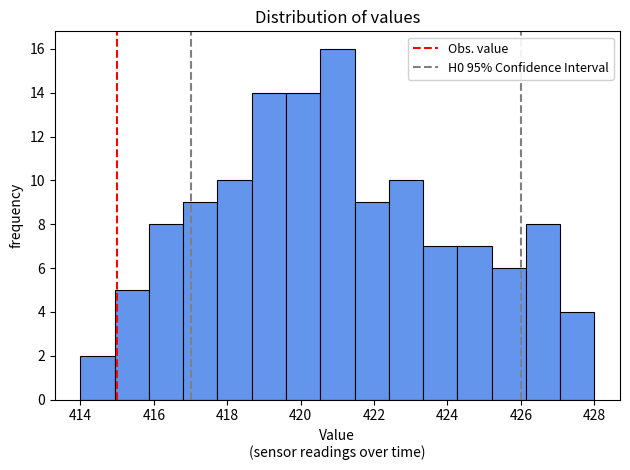

Reading left to right, list every bar in this chart as the range it spans on the x-axis followed by its height. Neither the bar edges nor the heights are printed on the chart, so give them approximately, as read against the axes.

414.0 to 415.0: 2
415.0 to 415.8: 5
415.8 to 416.8: 8
416.8 to 417.8: 9
417.8 to 418.6: 10
418.6 to 419.6: 14
419.6 to 420.6: 14
420.6 to 421.4: 16
421.4 to 422.4: 9
422.4 to 423.4: 10
423.4 to 424.2: 7
424.2 to 425.2: 7
425.2 to 426.2: 6
426.2 to 427.0: 8
427.0 to 428.0: 4